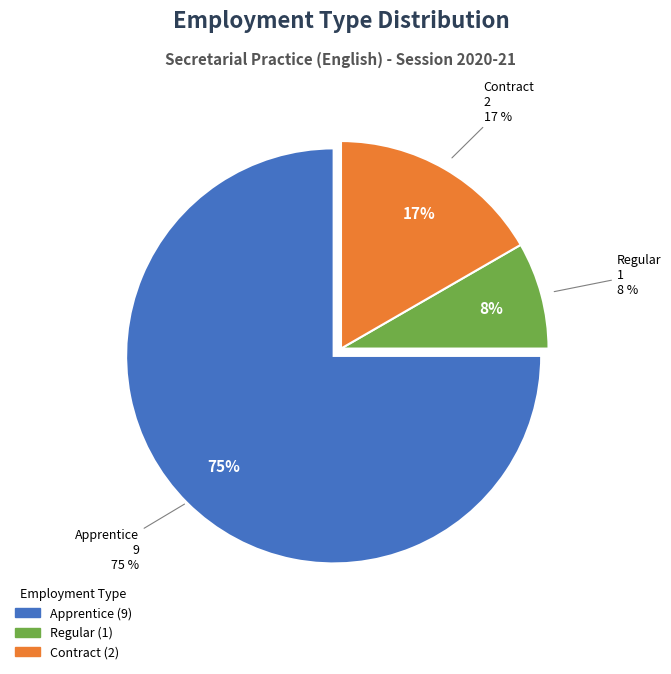

To the nearest percent, what is the combined percentage of Regular and Apprentice?

83%